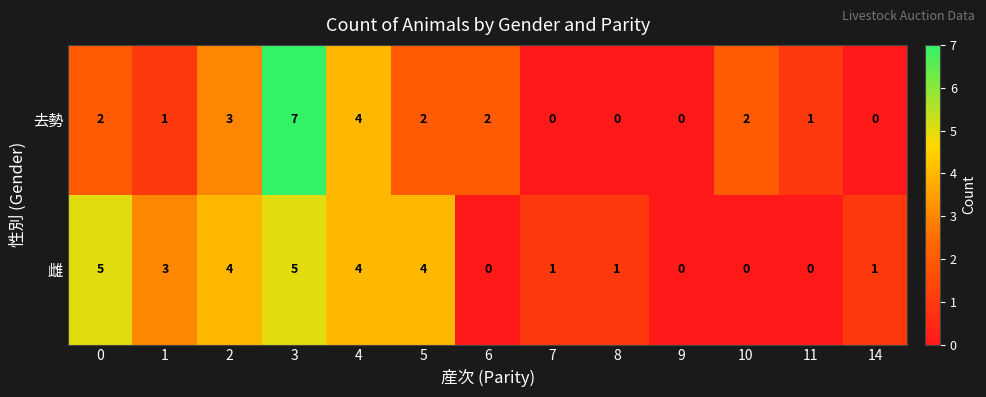

At which category is the sum across all series the highest?

3